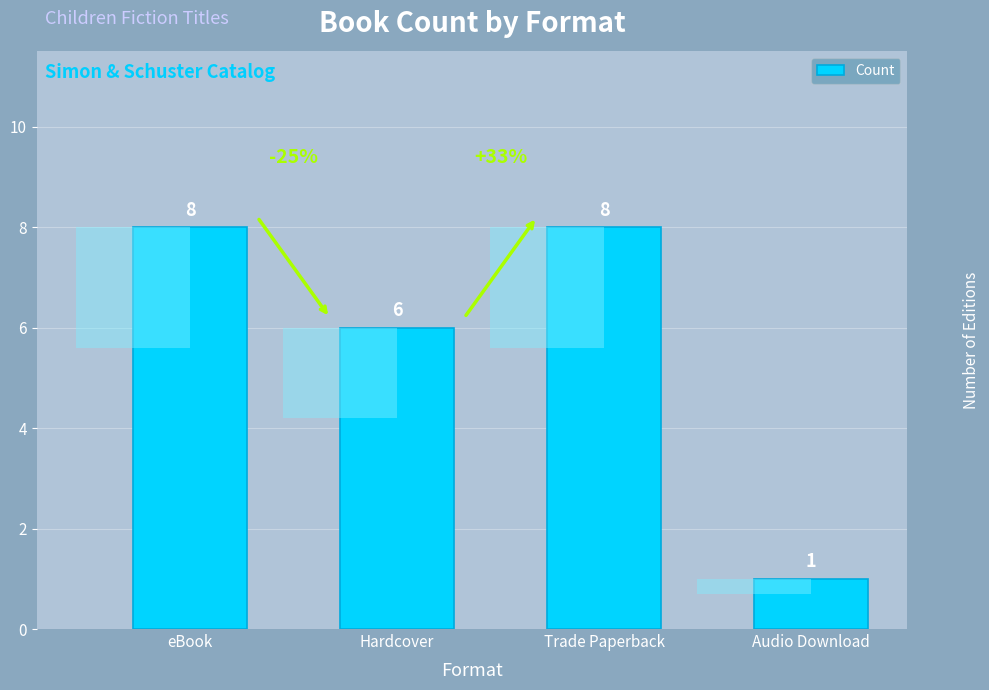

True or false: the data shows 12 at Trade Paperback.

False